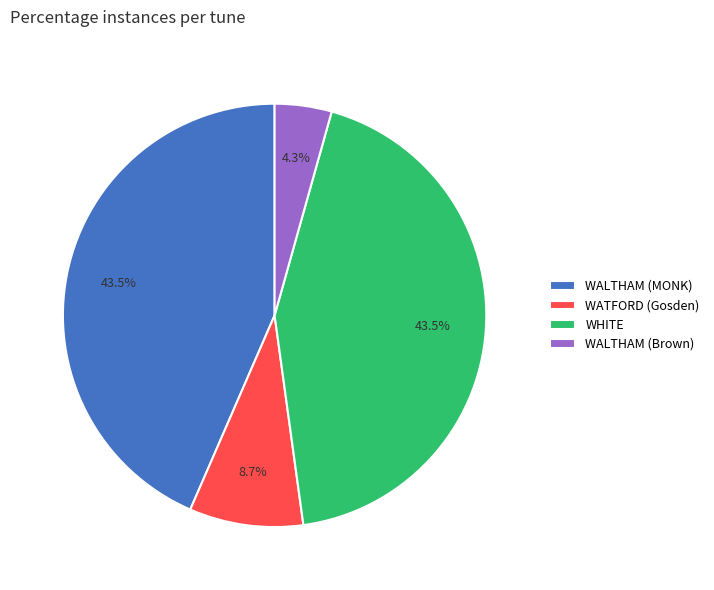

True or false: WALTHAM (Brown) accounts for 14% of the total.

False